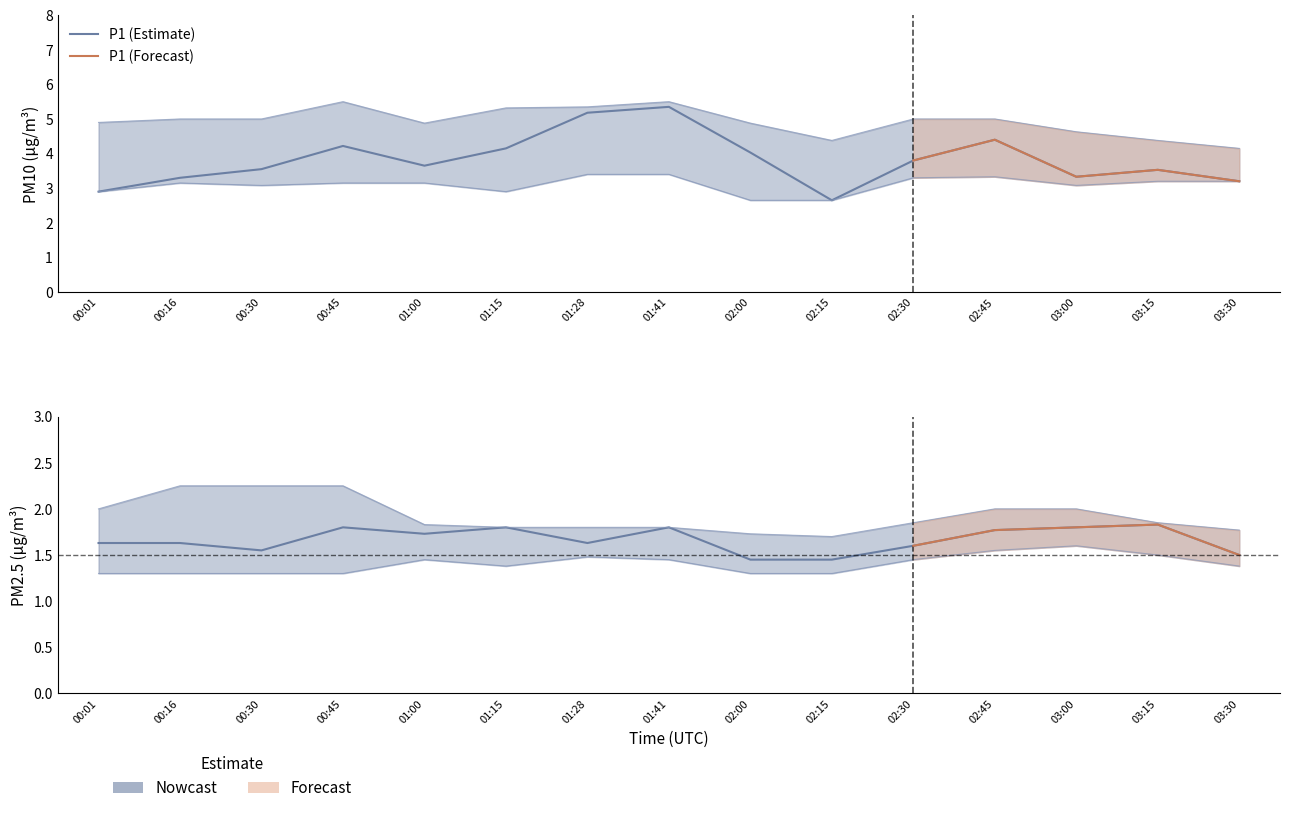

How many lines are shown in the chart?

6